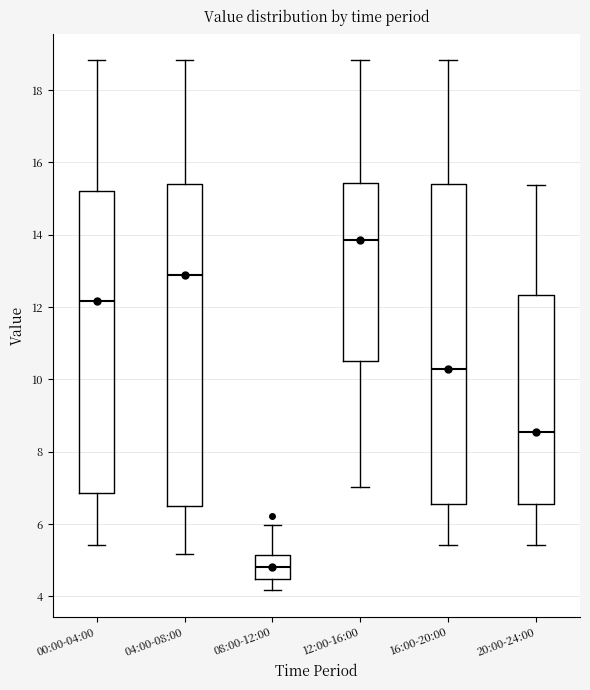

Reading left to right, read every box against the y-axis: the position of its median line, the range the box covers, and the ends of its whiskers. The values are not printed on the chart, so give them approximately, as read against the axis.

00:00-04:00: median 12.2, box 6.8 to 15.2, whiskers 5.4 to 18.8
04:00-08:00: median 12.8, box 6.4 to 15.4, whiskers 5.2 to 18.8
08:00-12:00: median 4.8, box 4.4 to 5.2, whiskers 4.2 to 6.0
12:00-16:00: median 13.8, box 10.6 to 15.4, whiskers 7.0 to 18.8
16:00-20:00: median 10.4, box 6.6 to 15.4, whiskers 5.4 to 18.8
20:00-24:00: median 8.6, box 6.6 to 12.4, whiskers 5.4 to 15.4